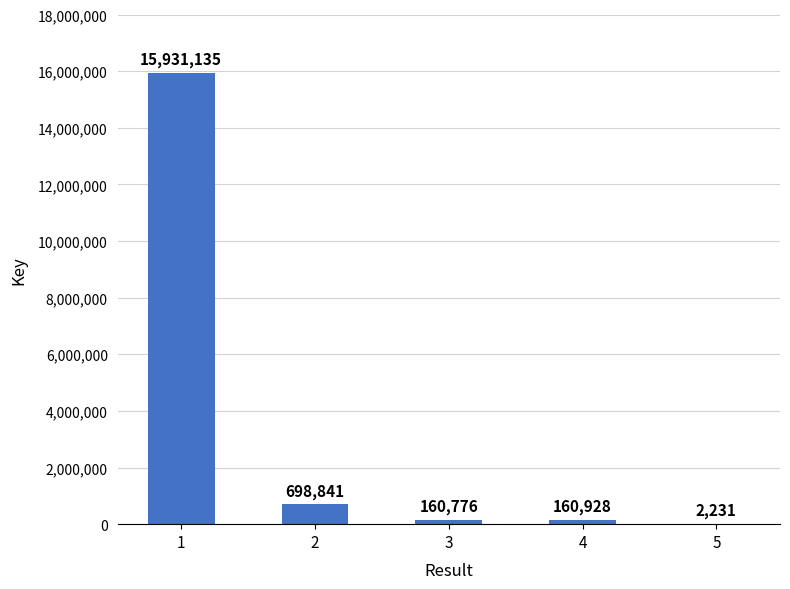

Which has a higher value, 1 or 2?

1